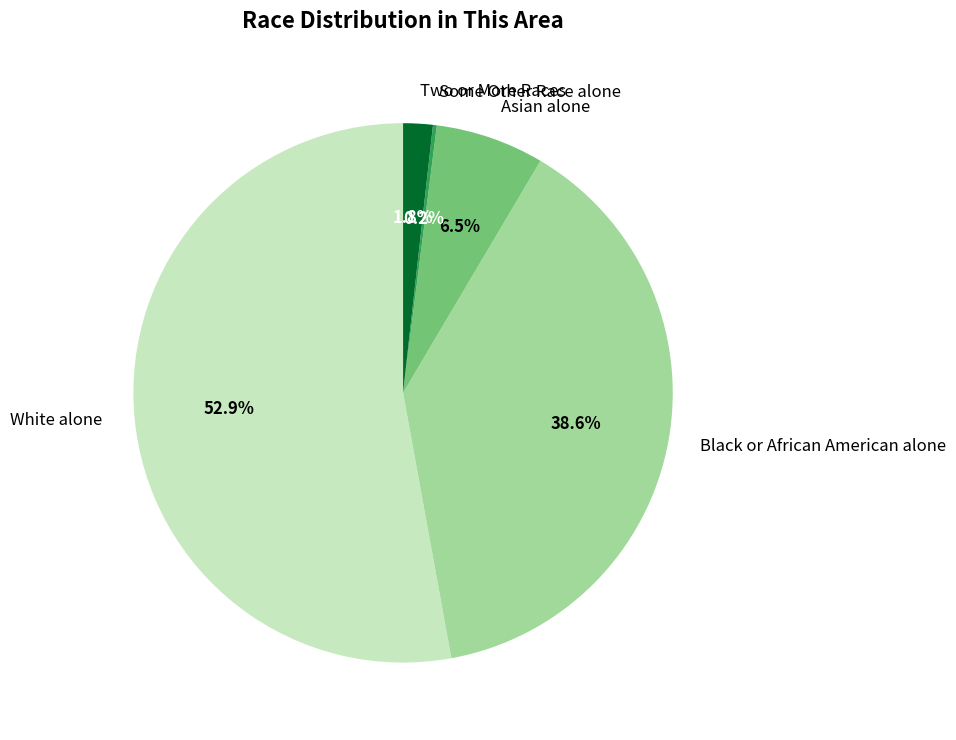

Is Black or African American alone the majority of the pie?

No